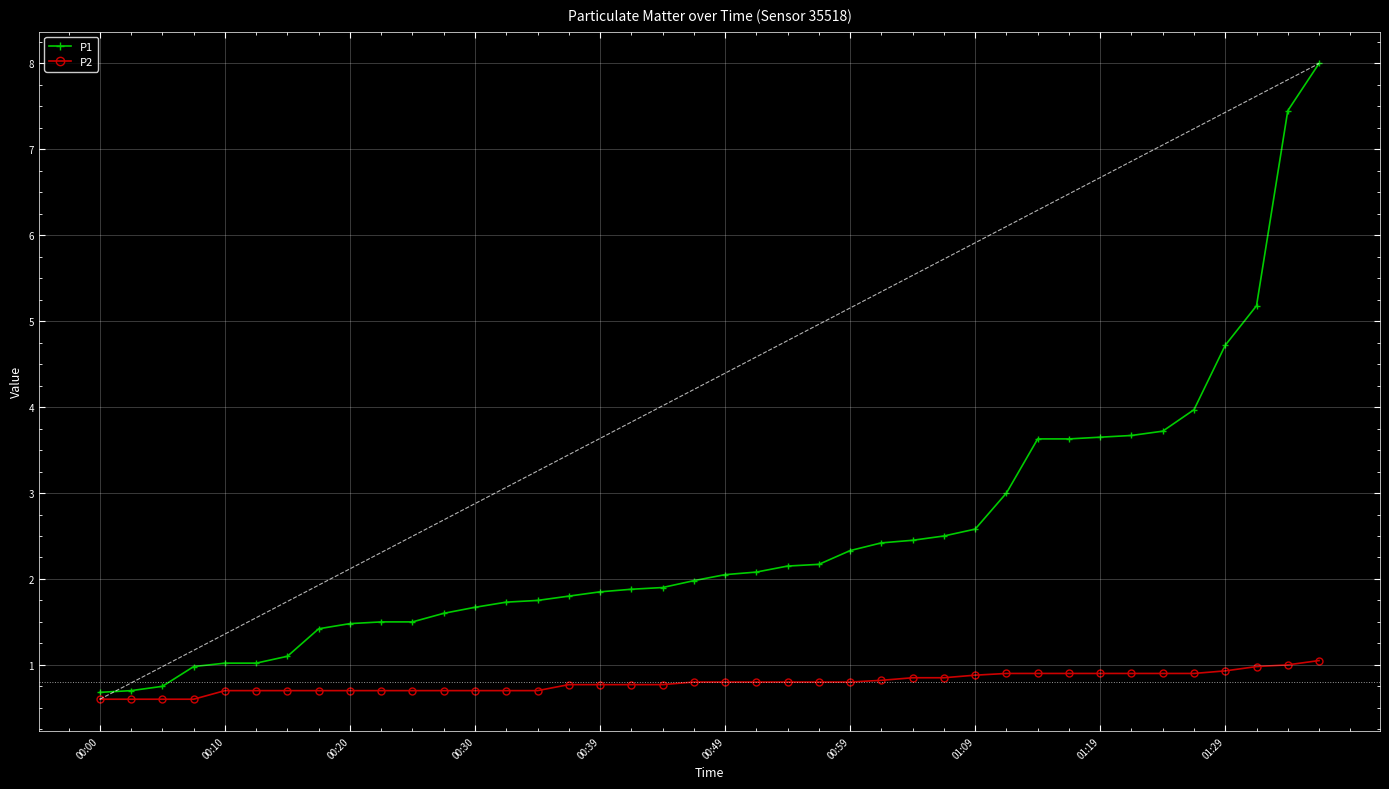

True or false: P2 has a value of 0.9 at 01:19.

True